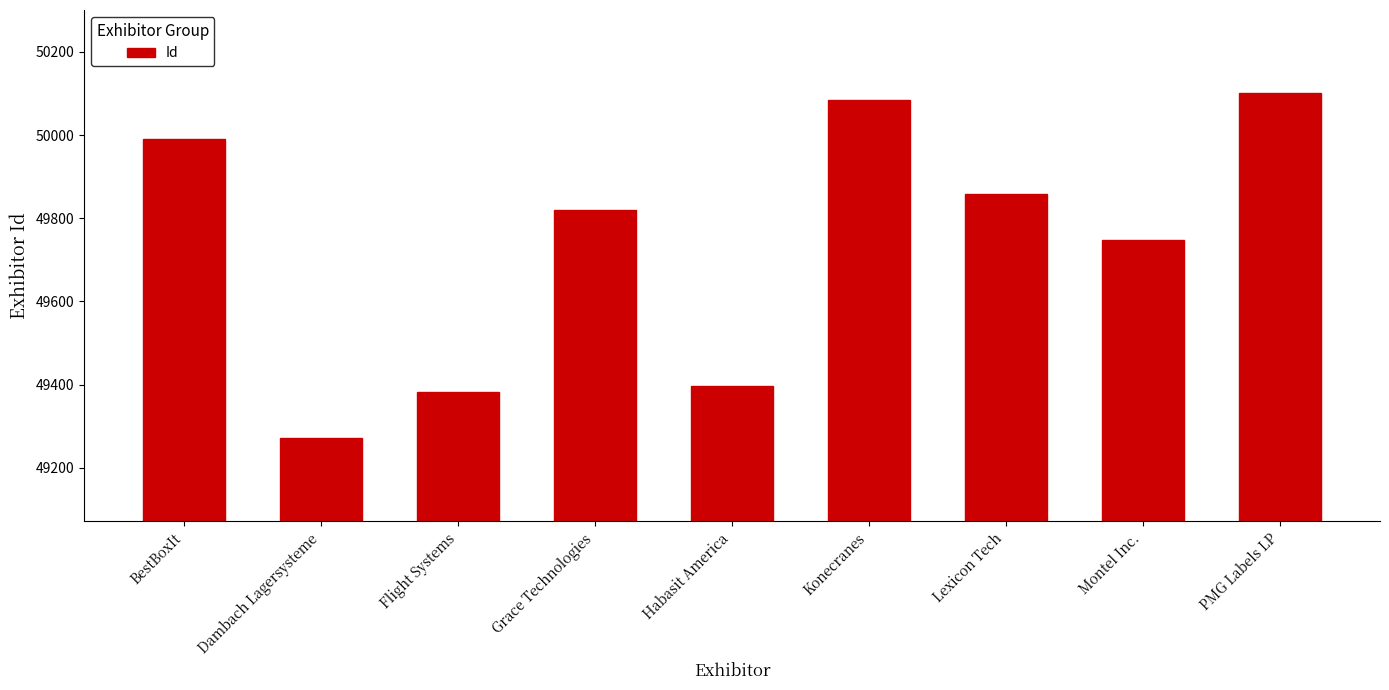

Which category has the highest value across all series?

PMG Labels LP